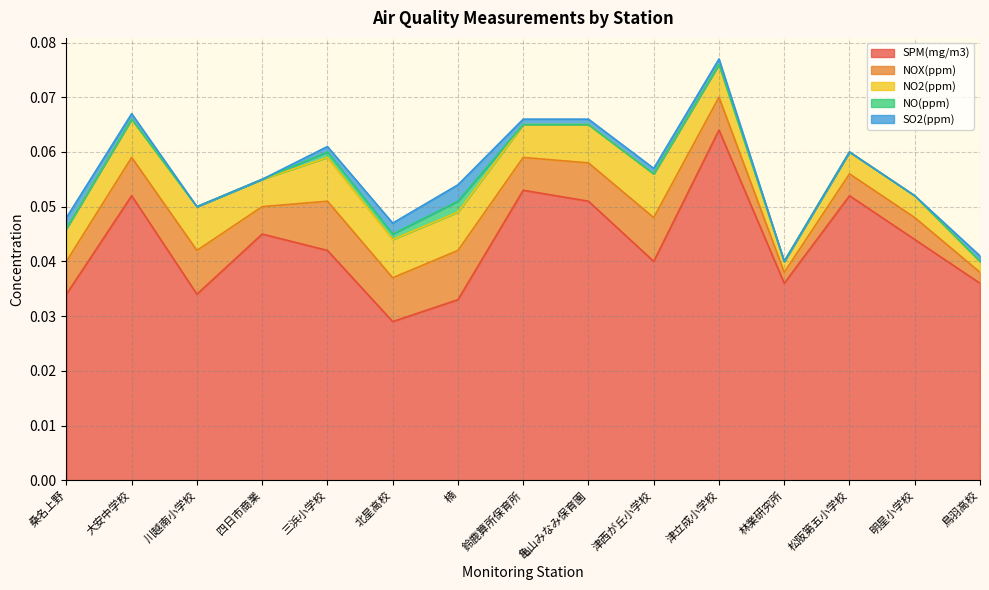

What is the label of the 10th point from the right?

北星高校